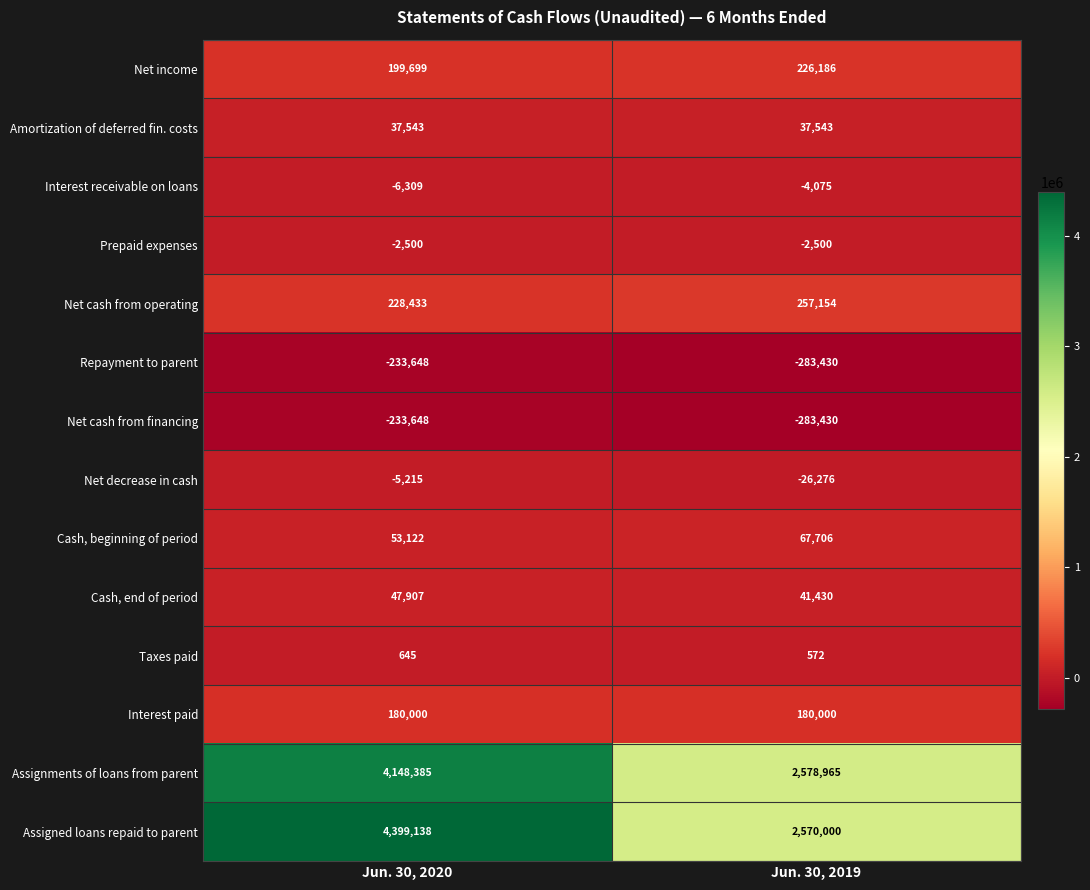

Is it true that Assigned loans repaid to parent equals 4399138 at Jun. 30, 2020?

True